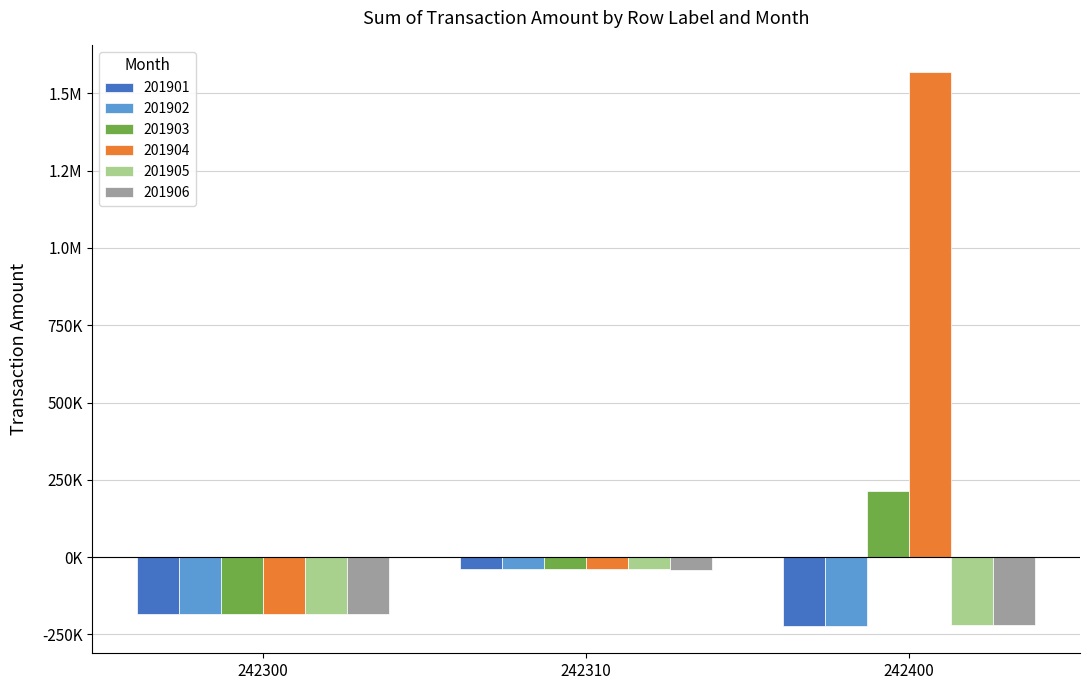

What are all the series names shown in the legend?

201901, 201902, 201903, 201904, 201905, 201906